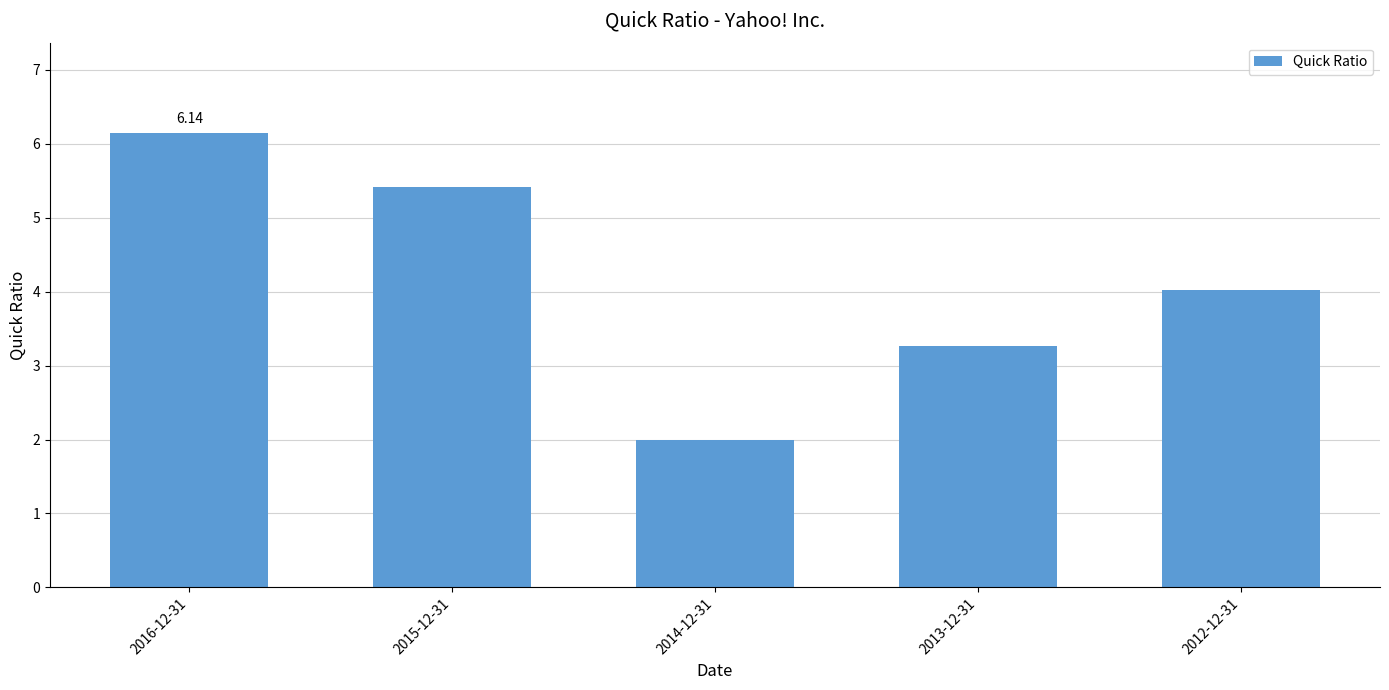

At which label is the value closest to 4?

2012-12-31